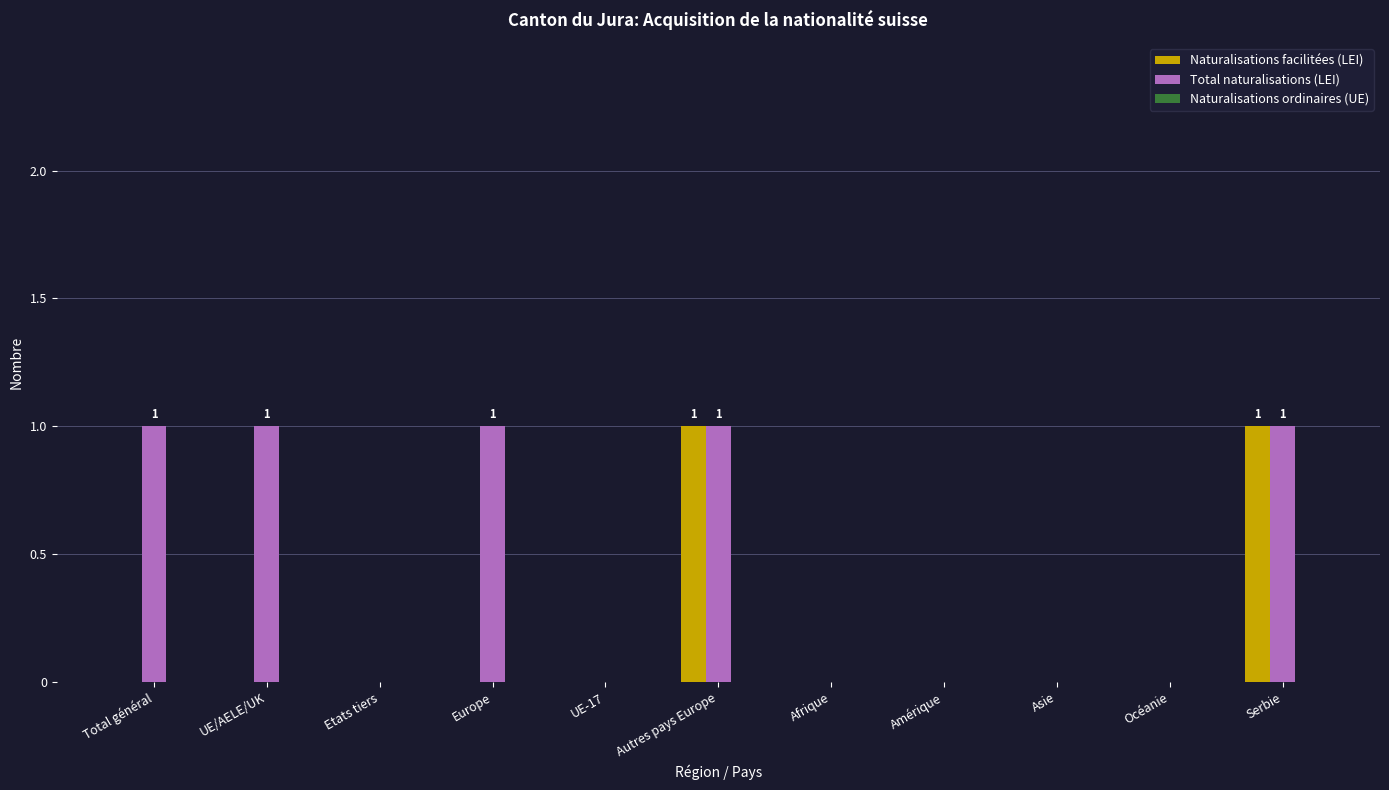

How many Total naturalisations (LEI) values are between 0 and 1?

11